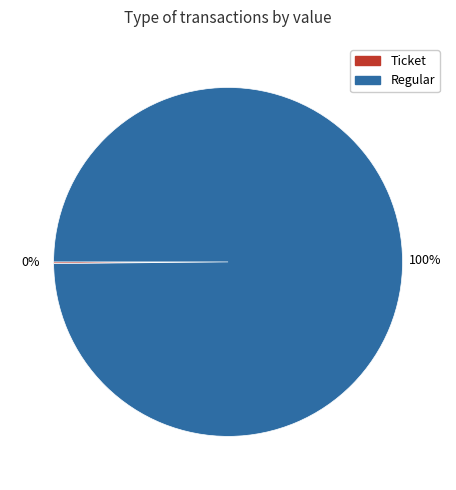

What percentage is the Regular slice, to the nearest percent?

100%